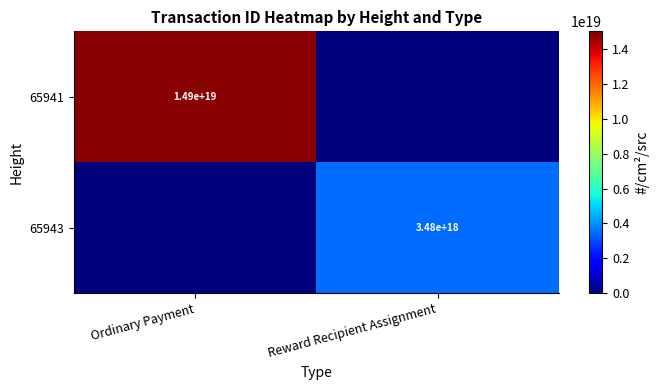

True or false: 65943 has a value of 3480000000000000000 at Reward Recipient Assignment.

True